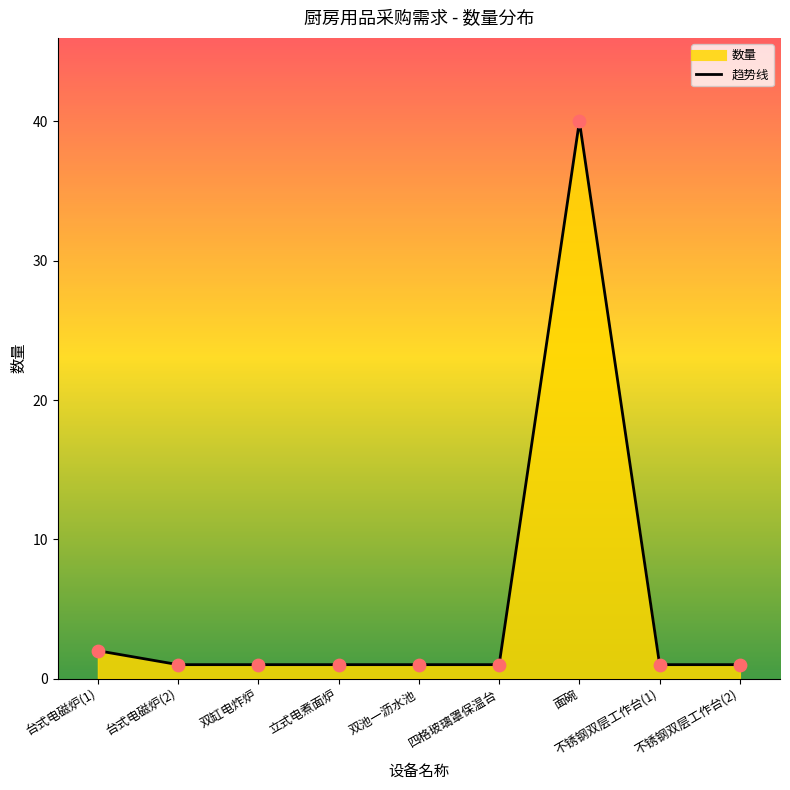

Approximately how many times larger is the value at 台式电磁炉(1) compared to 面碗?

0.1